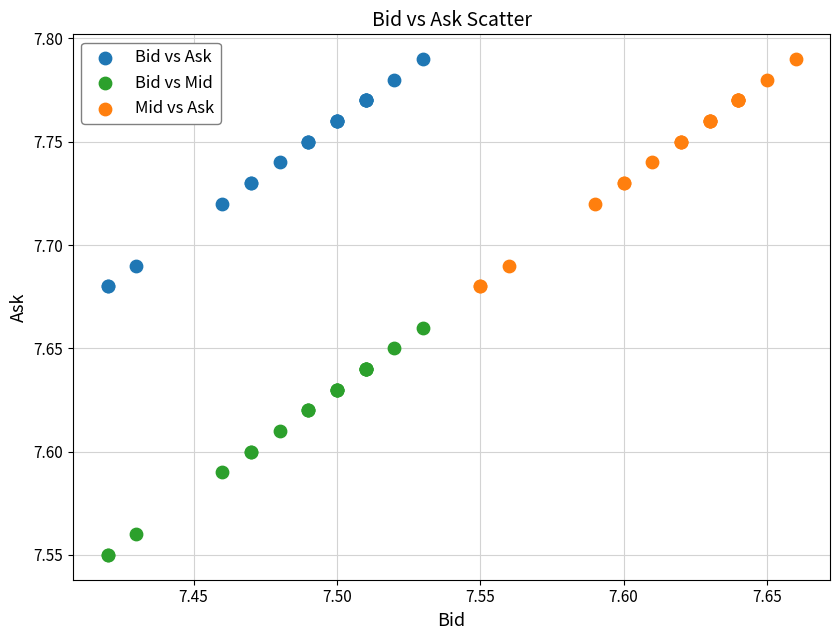

Which series reaches the minimum Y coordinate?

Bid vs Mid